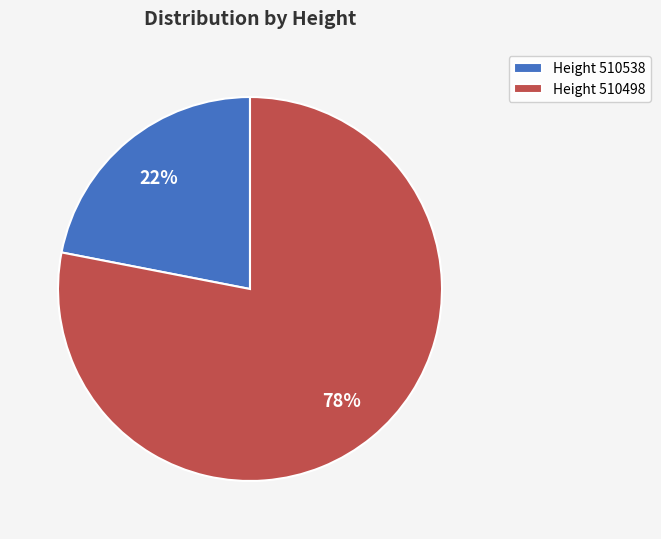

Rank the categories by value from highest to lowest.

Height 510498, Height 510538